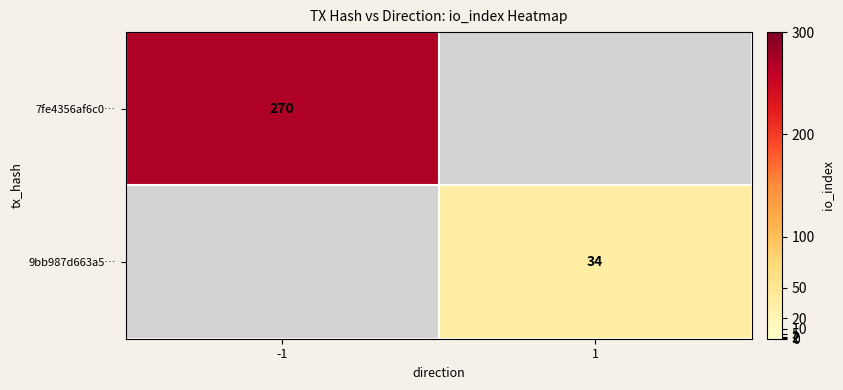

True or false: 7fe4356af6c0… has a value of 270 at -1.

True